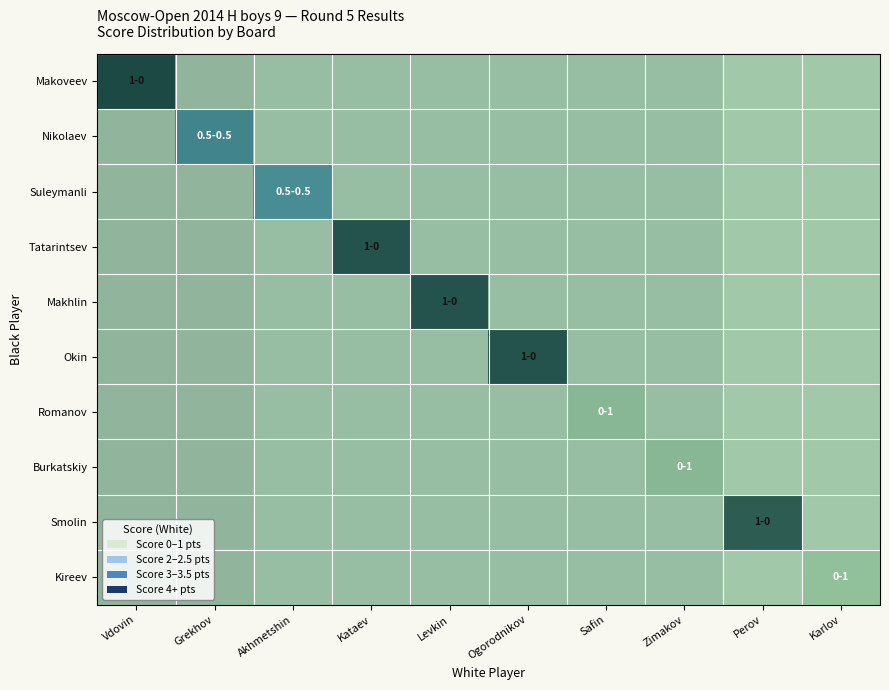

What is the total value across all series at Zimakov?

7.0